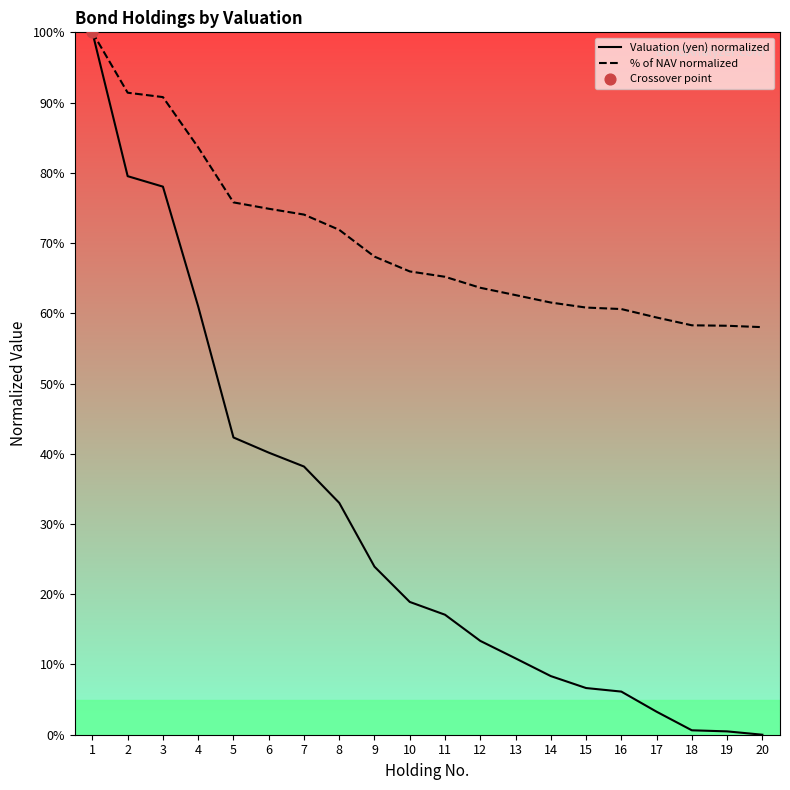

What is the total value across all series at 6?

115.0